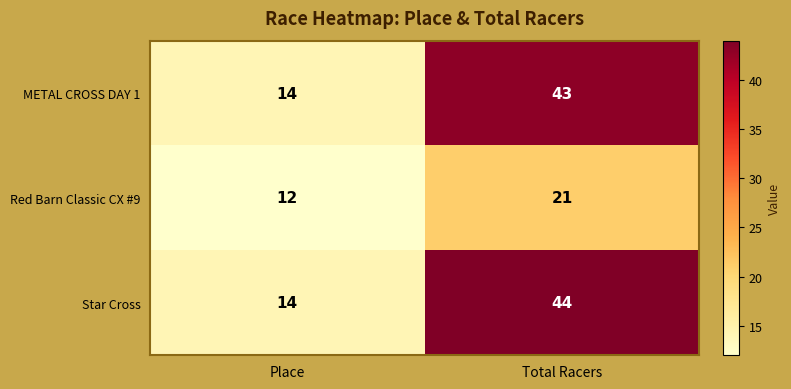

Which series changed the most between Place and Total Racers?

Star Cross